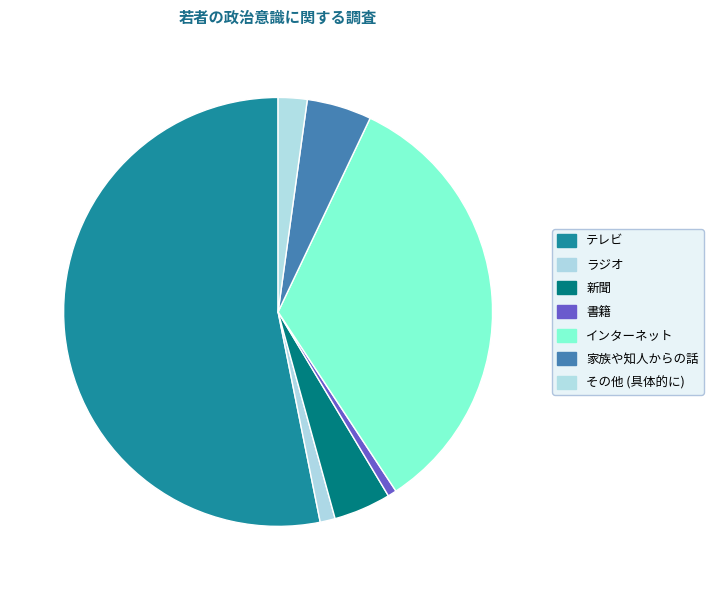

What is the majority slice?

テレビ